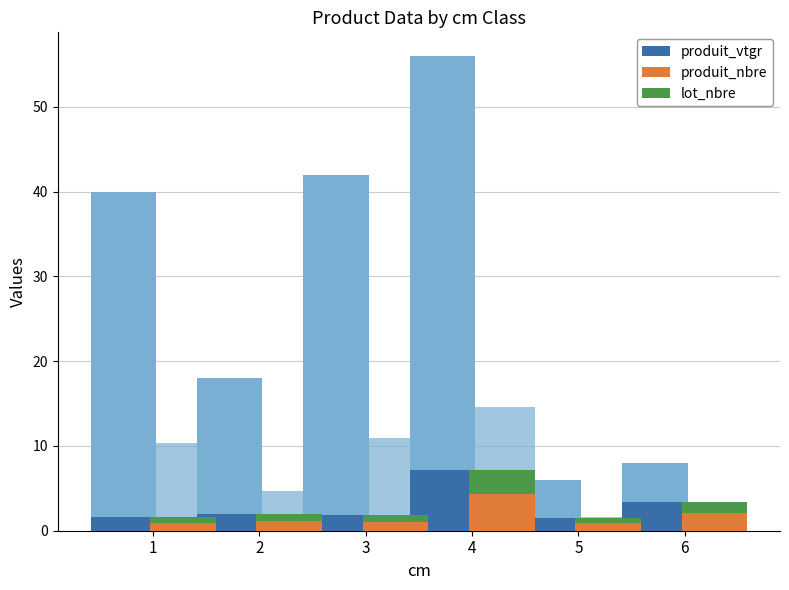

What value does the produit_vtgr series have at 5?

1.5